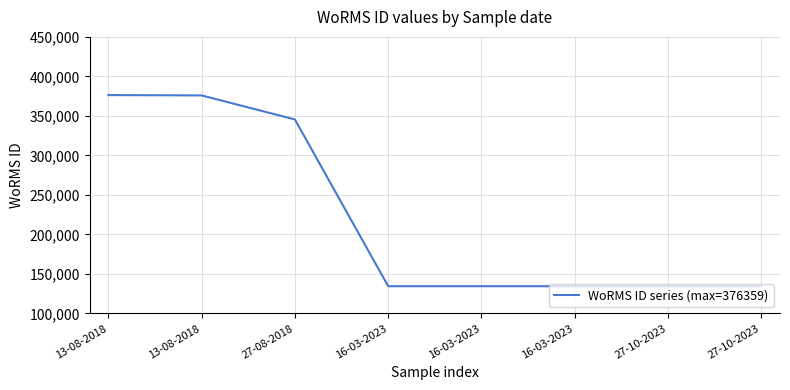

The value at 27-08-2018 is 345528. True or false?

True